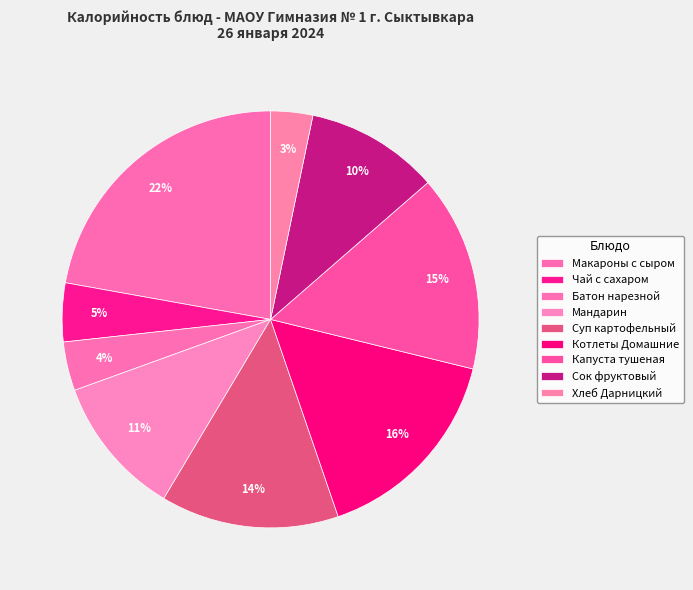

Does any single category account for the majority?

No